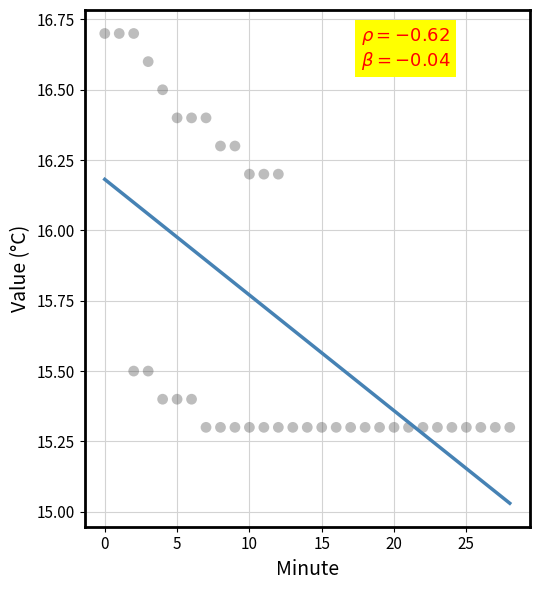

What is the range of Y values (max minus min)?

1.4